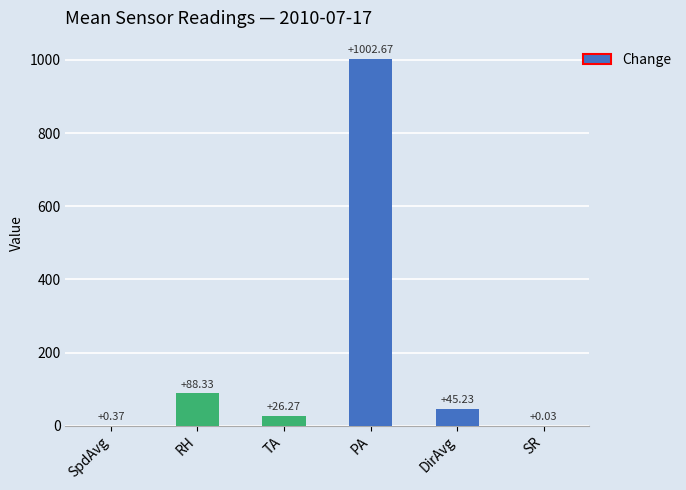

Which label corresponds to the largest value in the chart?

PA